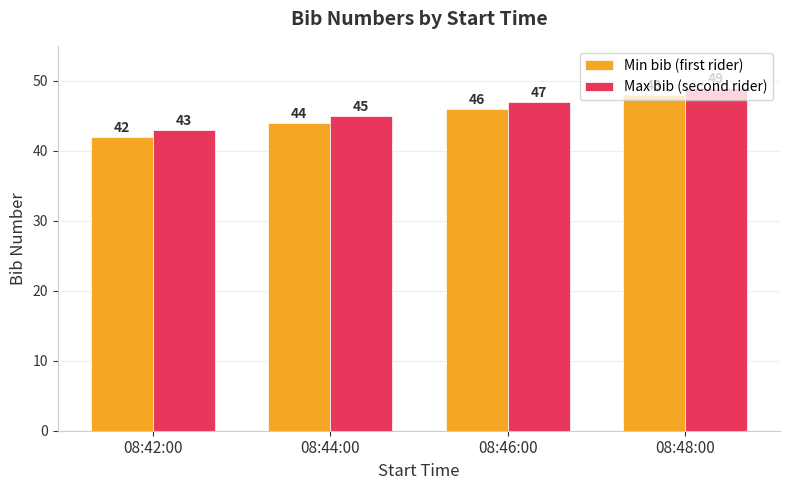

List the series in order of their peak value, highest first.

Max bib (second rider), Min bib (first rider)